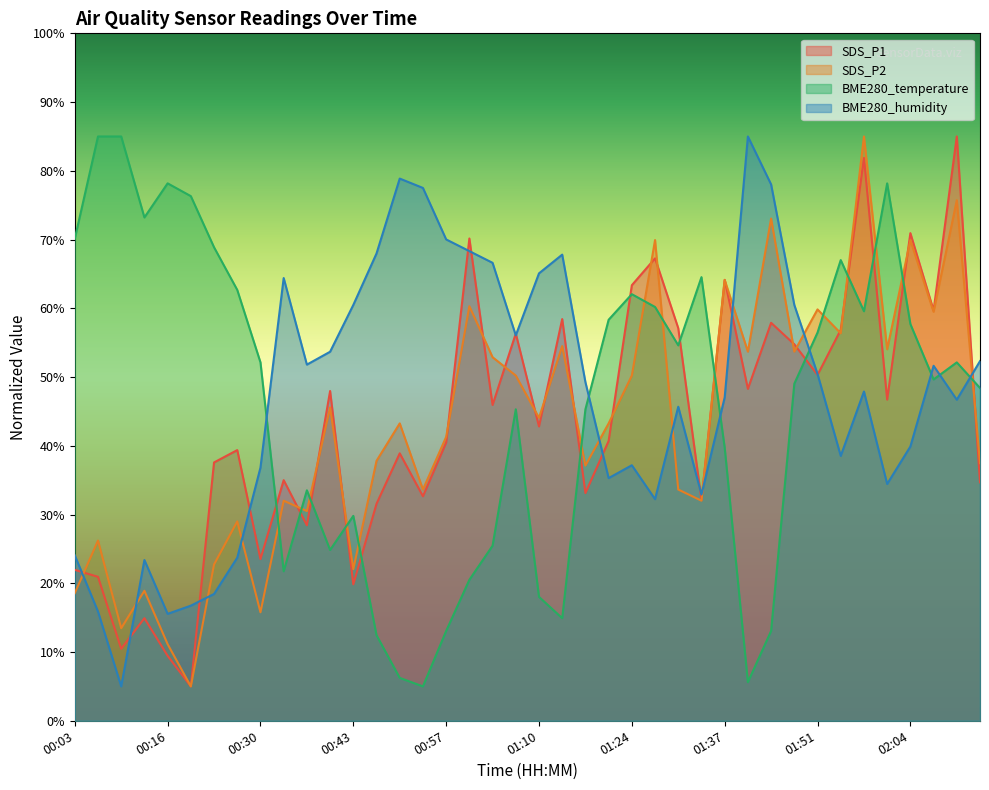

Where is SDS_P1 nearest to the value 45?

01:03